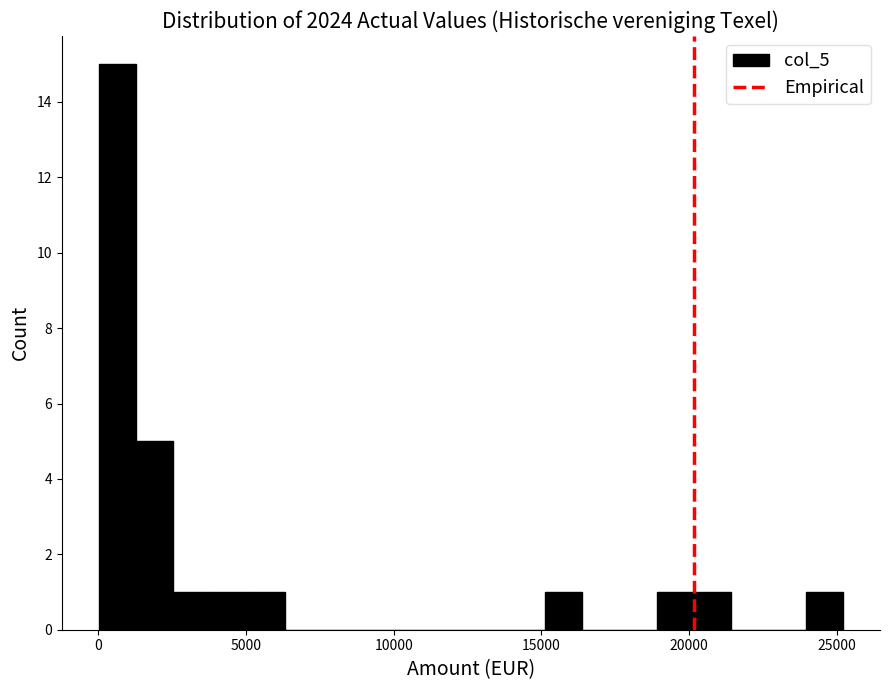

Read against the x-axis, roughly where is the centre of the tallest bar?

500